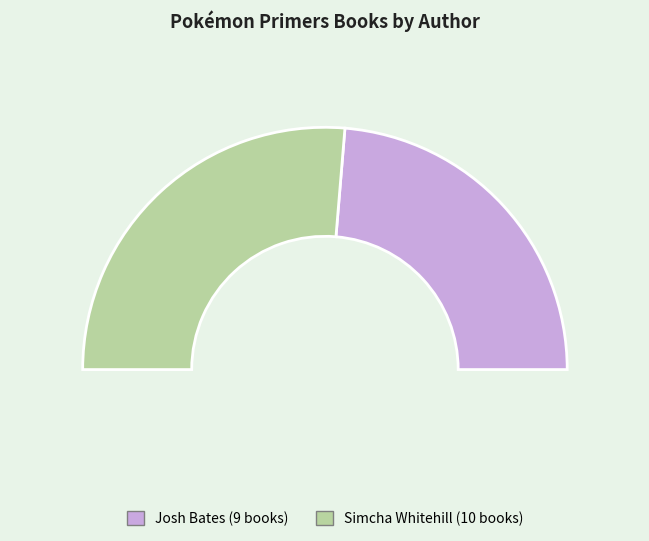

How many slices are in this pie chart?

2